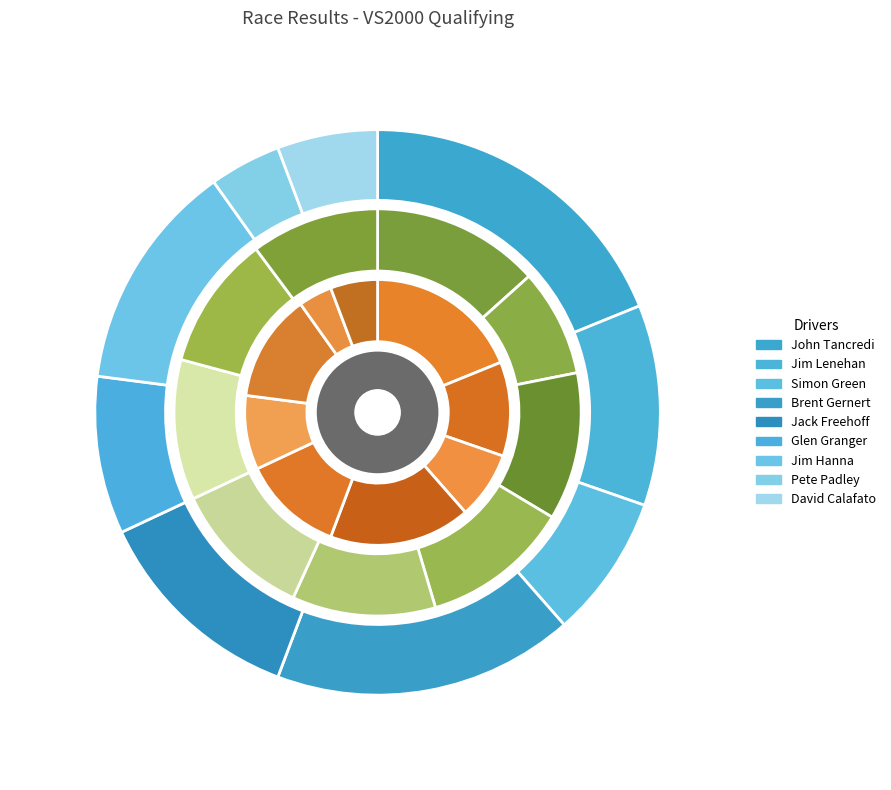

To the nearest percent, what is the combined percentage of Jack Freehoff and Simon Green?

20%